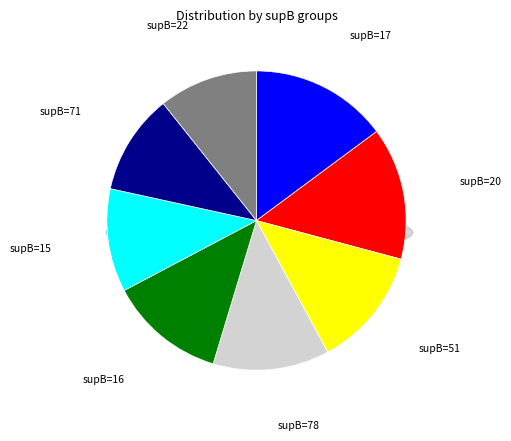

Do supB=16 and supB=78 together represent more than half of the pie?

No